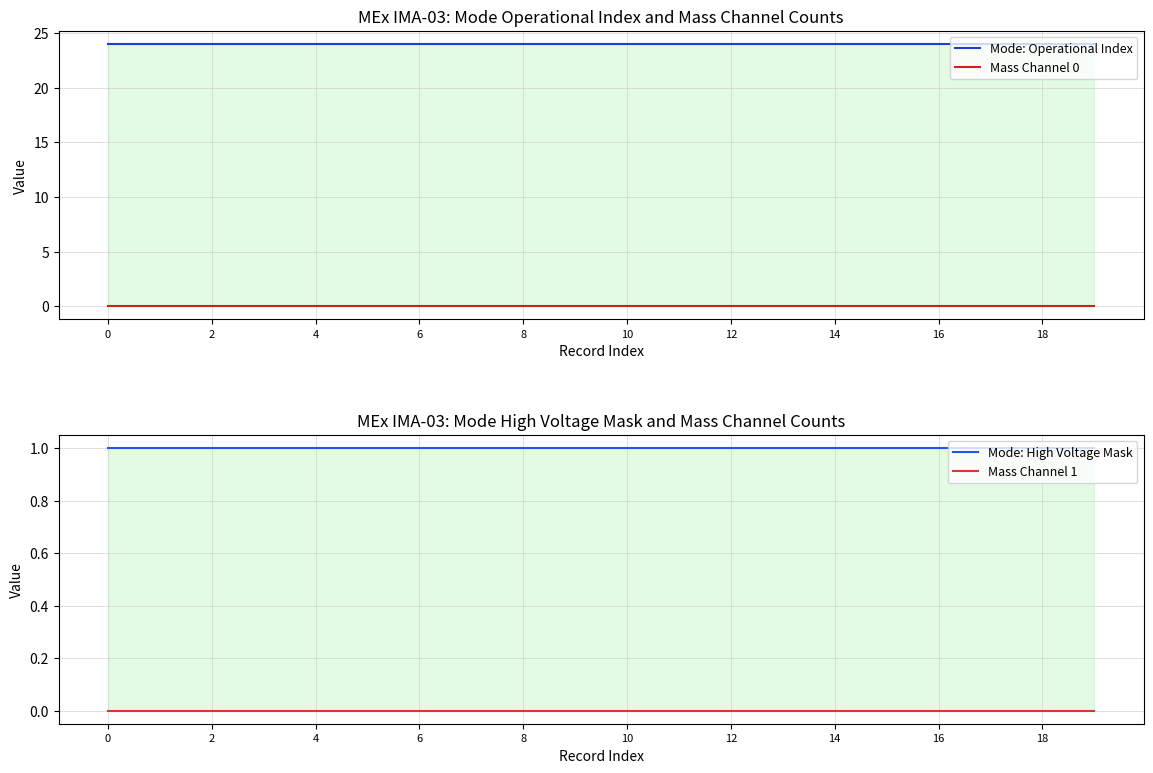

What is the minimum value for Mode: High Voltage Mask?

1